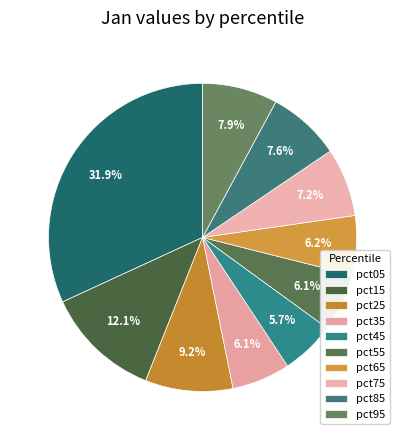

What is the total percentage of pct65 and pct55?

12.3%